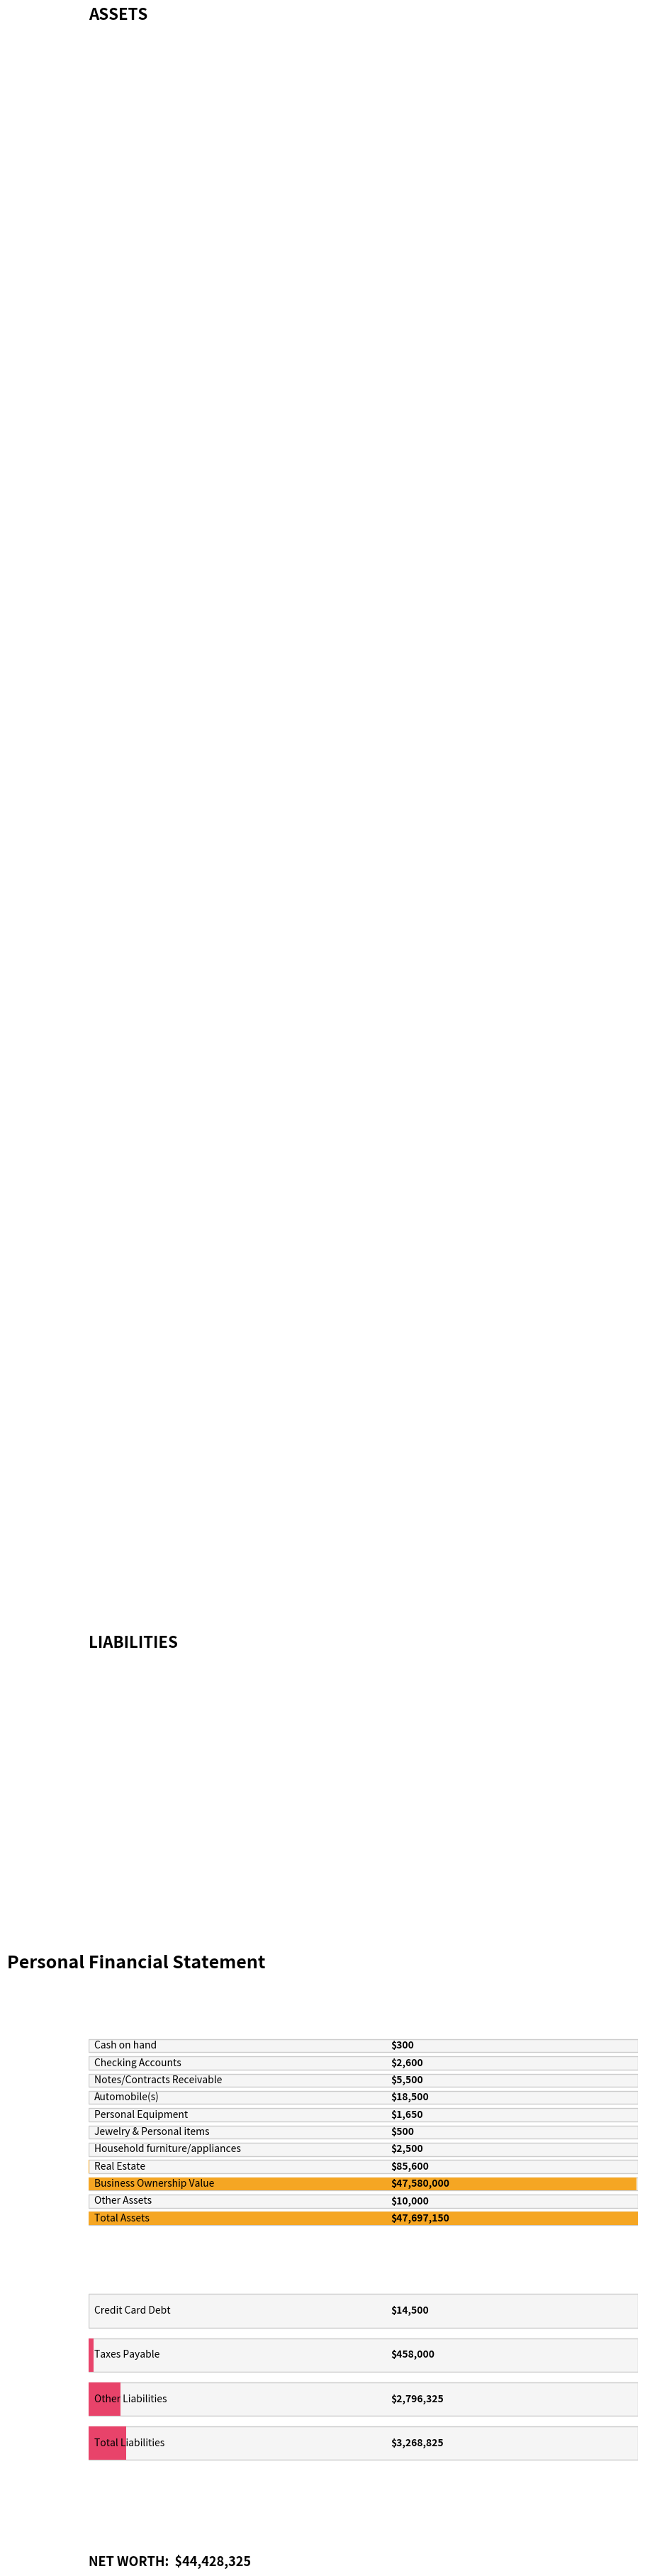

How many bars are there in each group?

2